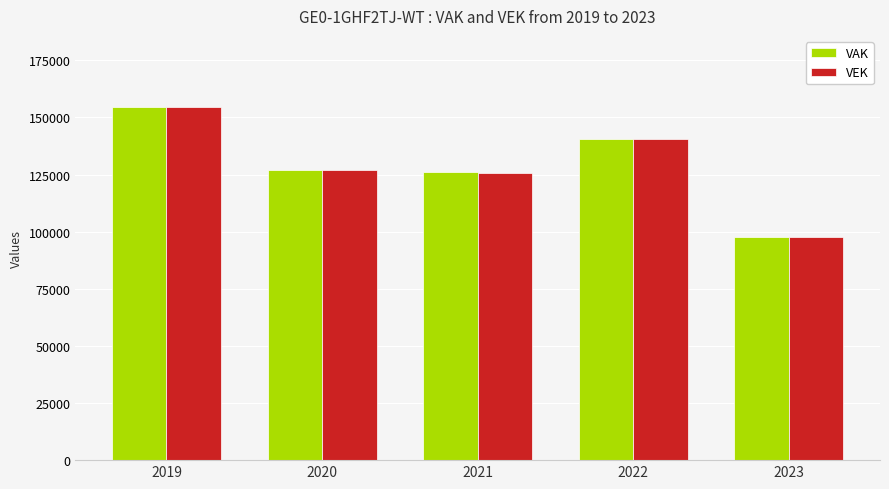

What is the average value of the VEK series?

129099